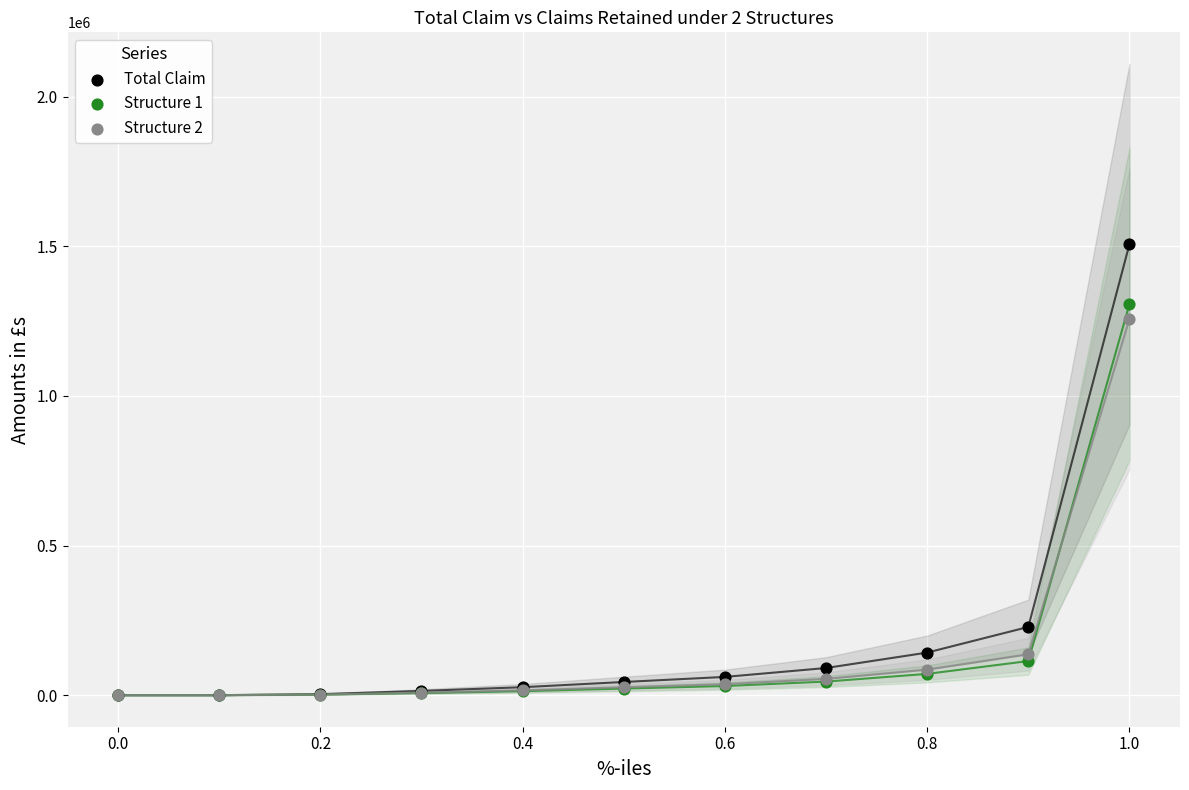

Which series has the widest spread of Y values?

Total Claim